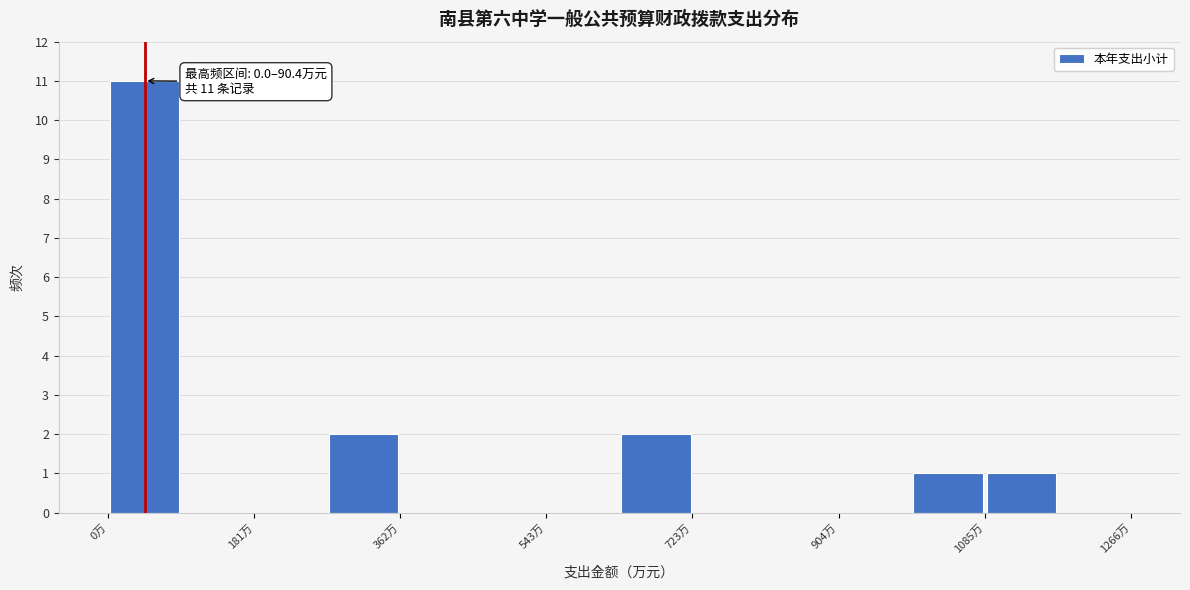

Which range on the x-axis has the tallest bar?

0 to 100